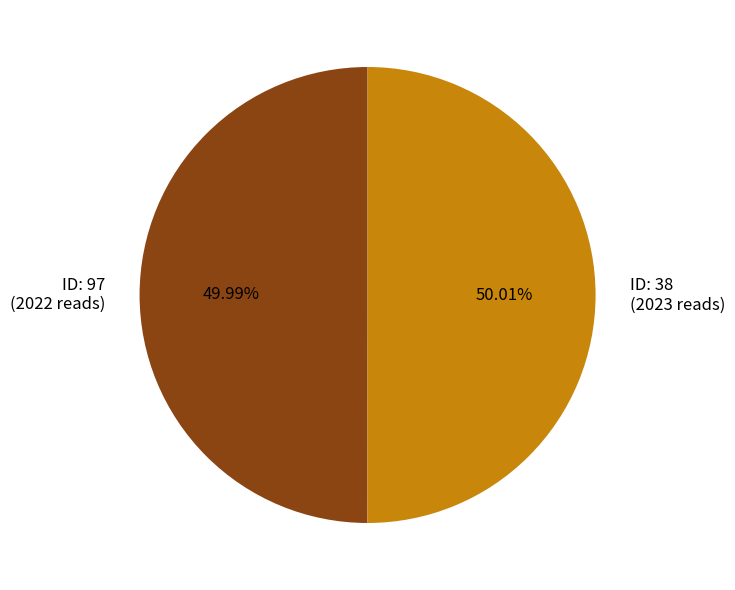

Does any single category account for the majority?

Yes